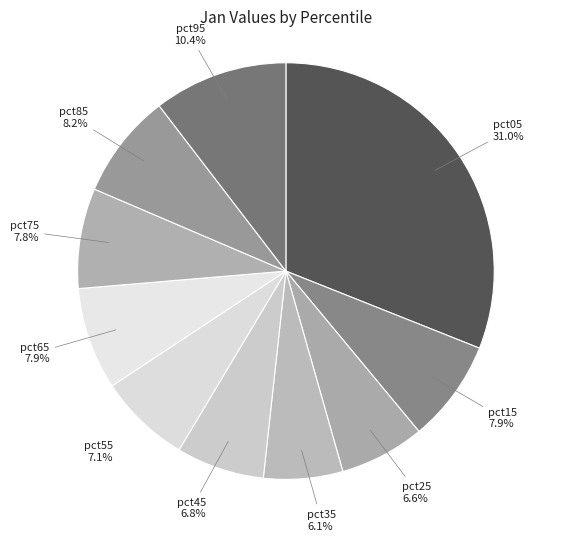

To the nearest percent, what portion does pct85 represent?

8%